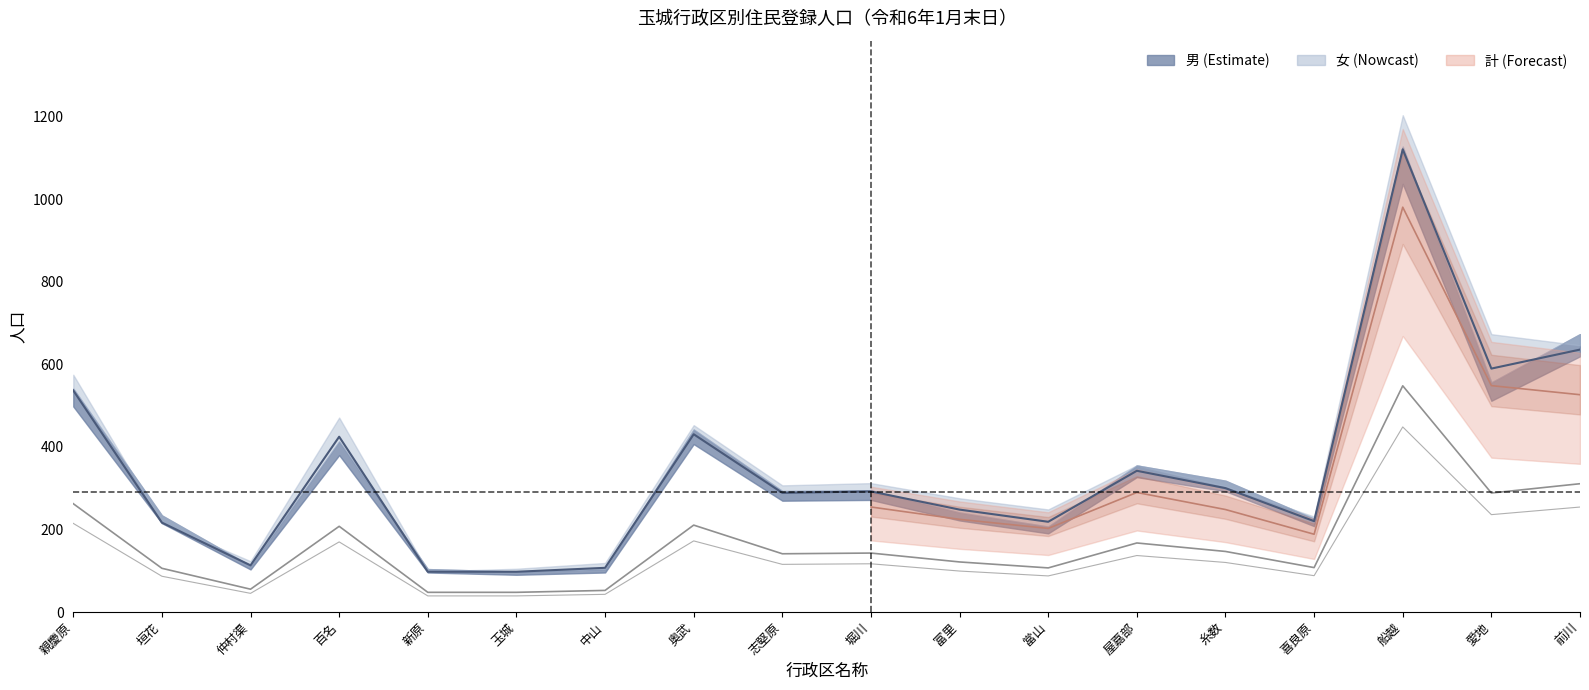

What is the sum of all values?

3069.0